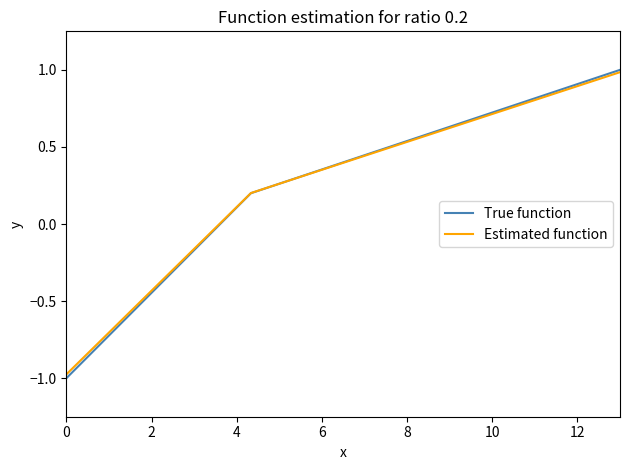

True or false: Estimated function has more than 0 points higher than both neighbors.

False